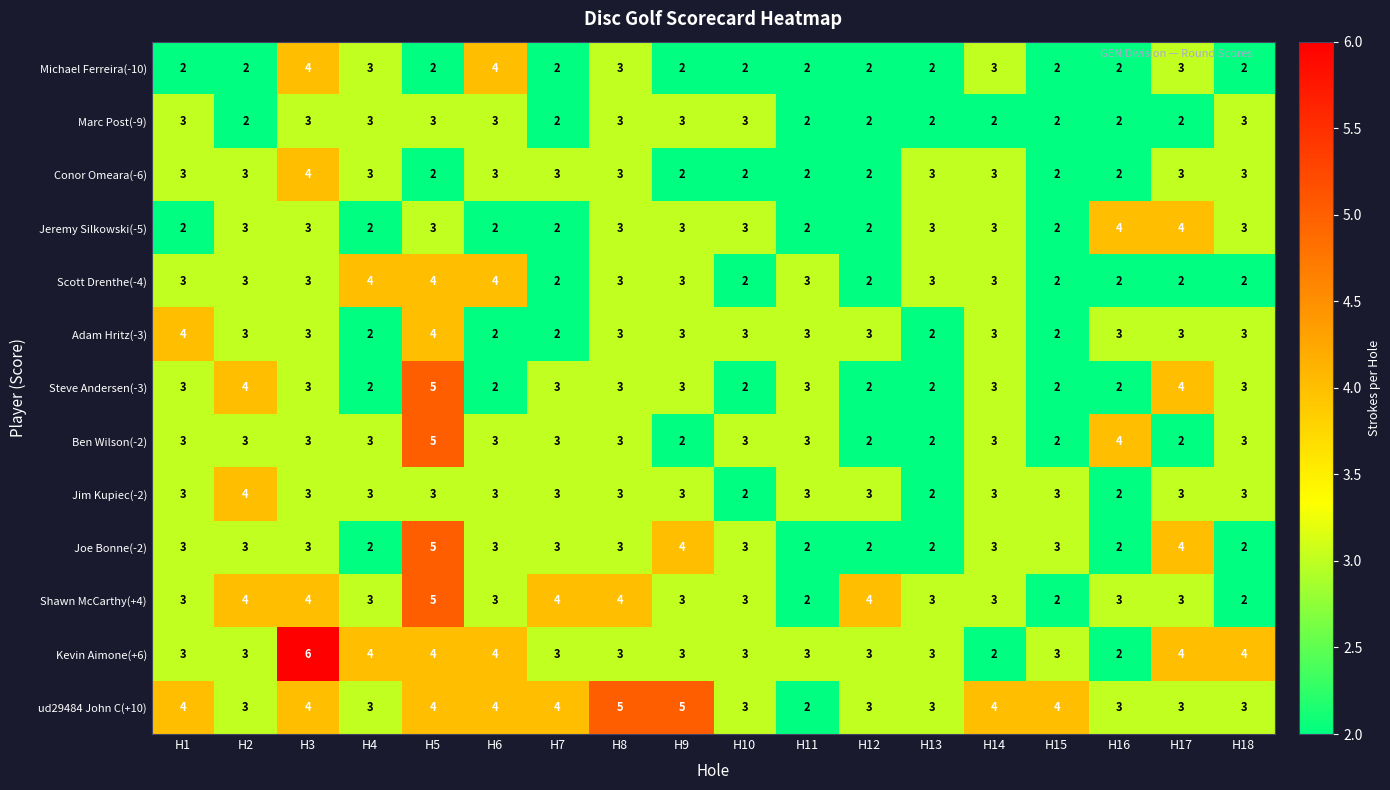

How many data points in Shawn McCarthy(+4) are less than 3?

3